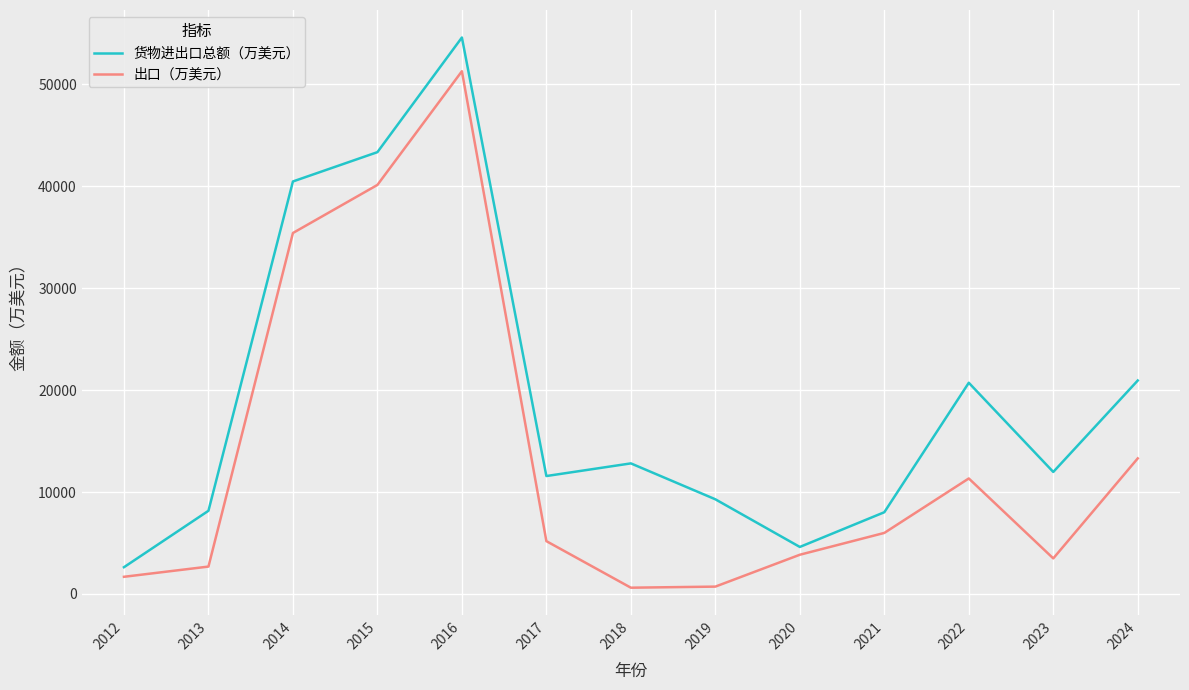

What is the difference between the maximum and minimum values in the 出口（万美元） series?

50671.0